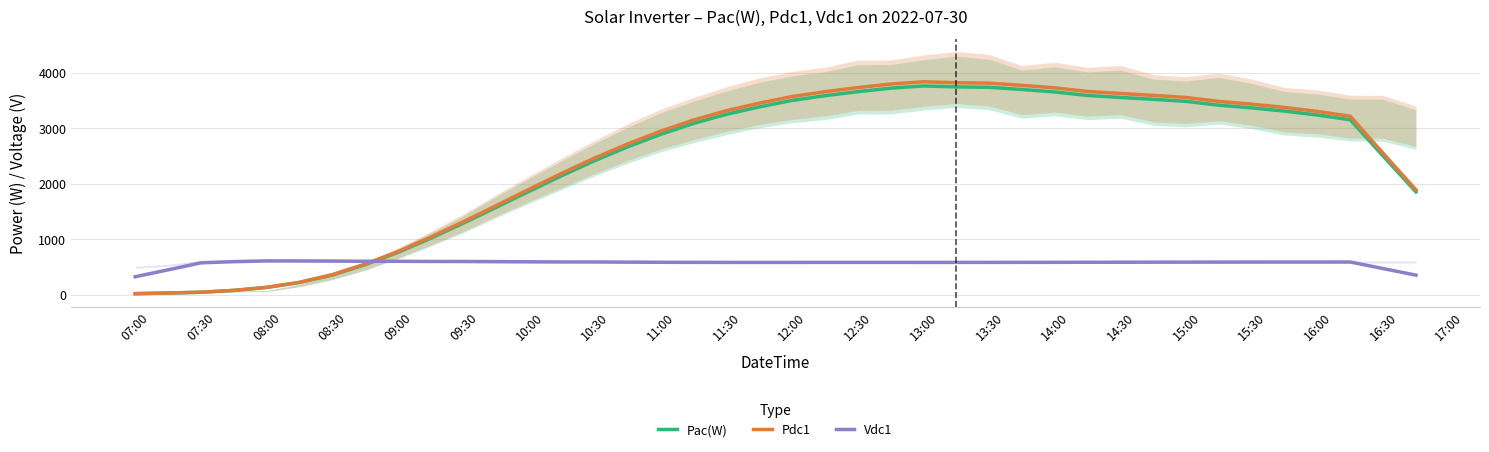

What is the sum of all Vdc1 values?

22907.4